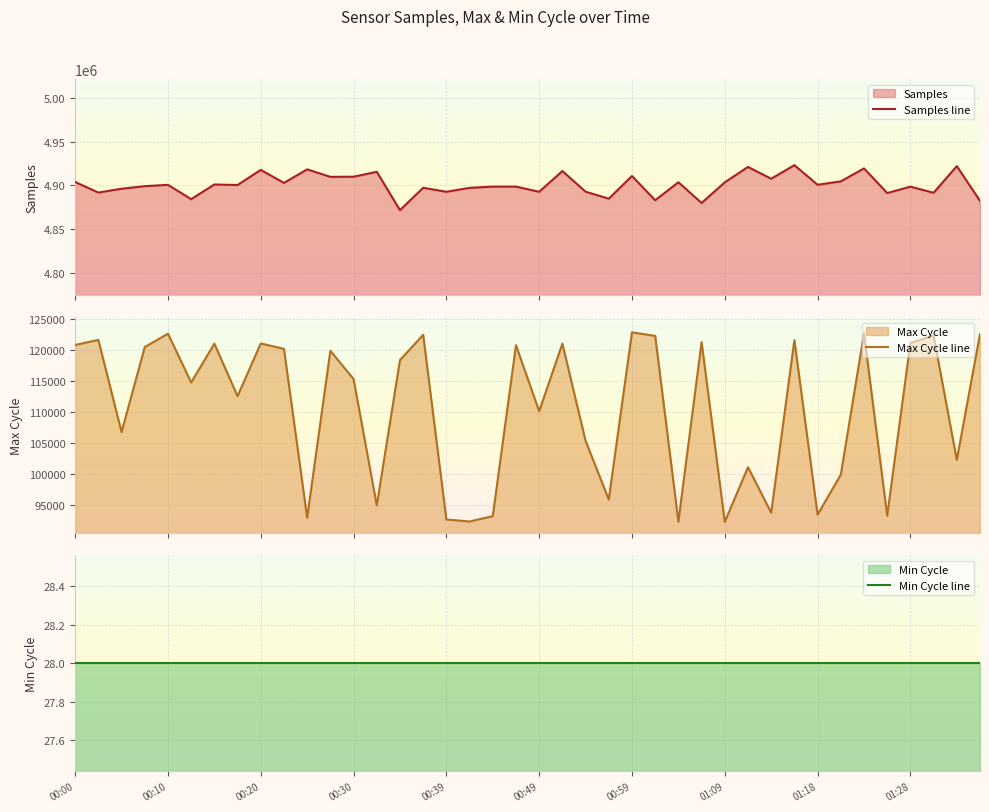

Rank the series at 21 from highest to lowest value.

Samples line, Max Cycle line, Min Cycle line